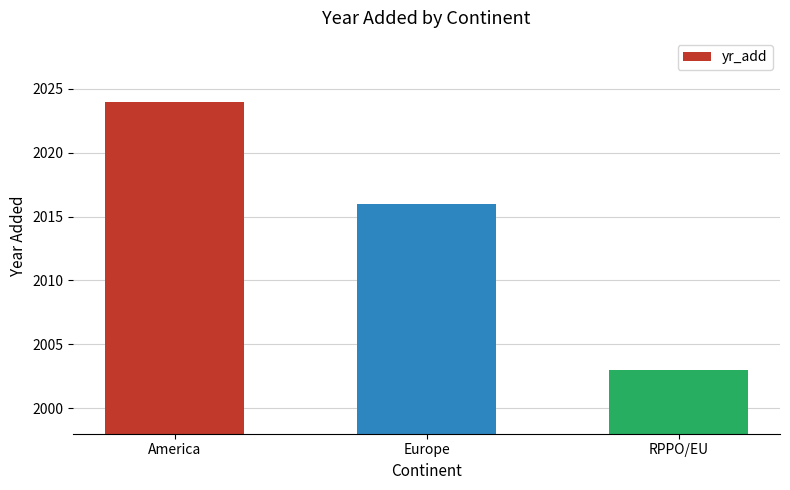

What is the difference between the maximum and second lowest values?

8